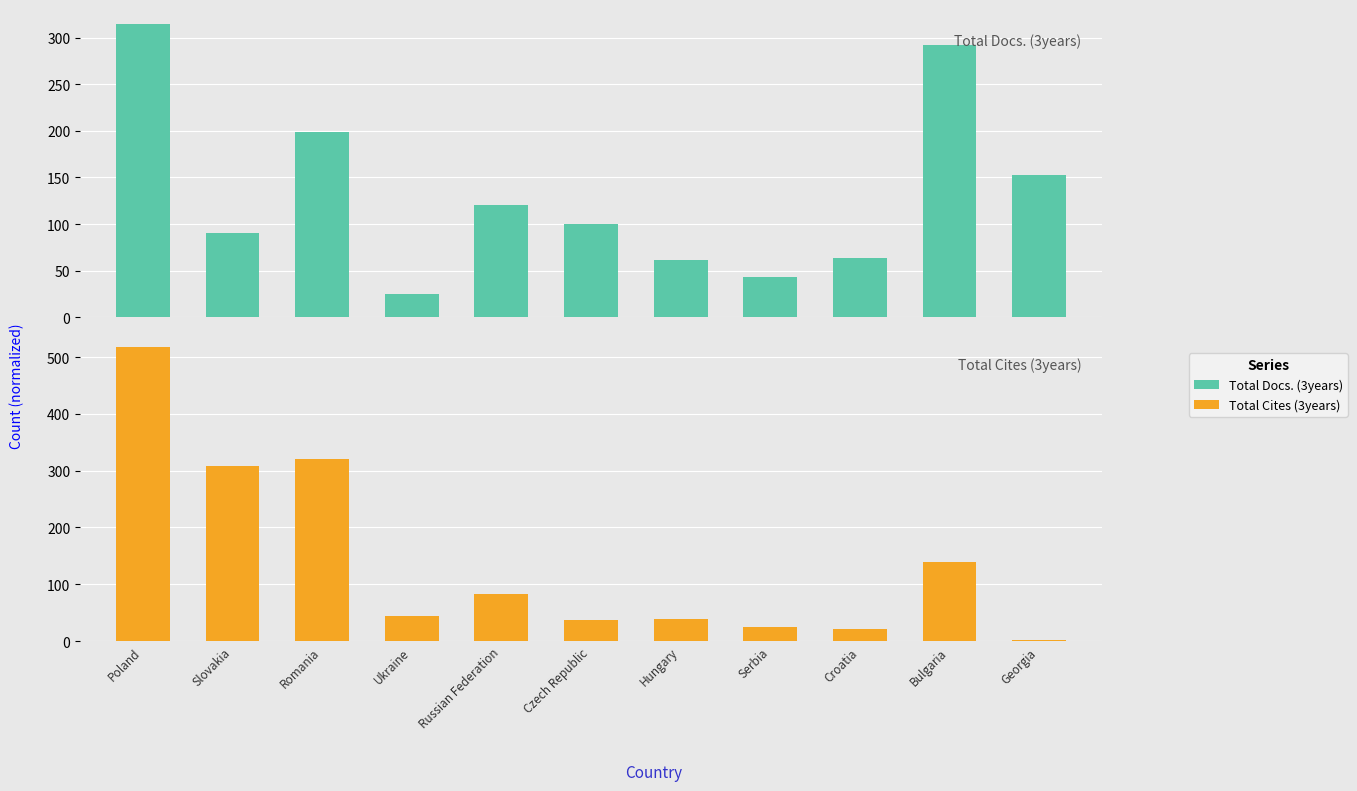

True or false: Total Cites (3years) has a value of 864 at Poland.

False